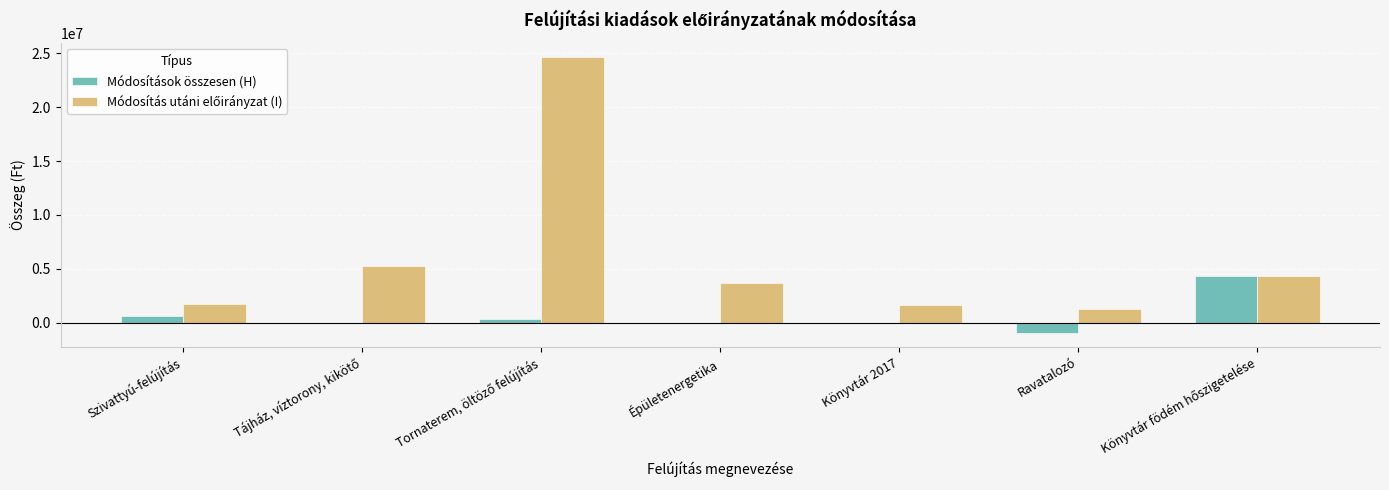

What is the sum of all Módosítások összesen (H) values?

4332315